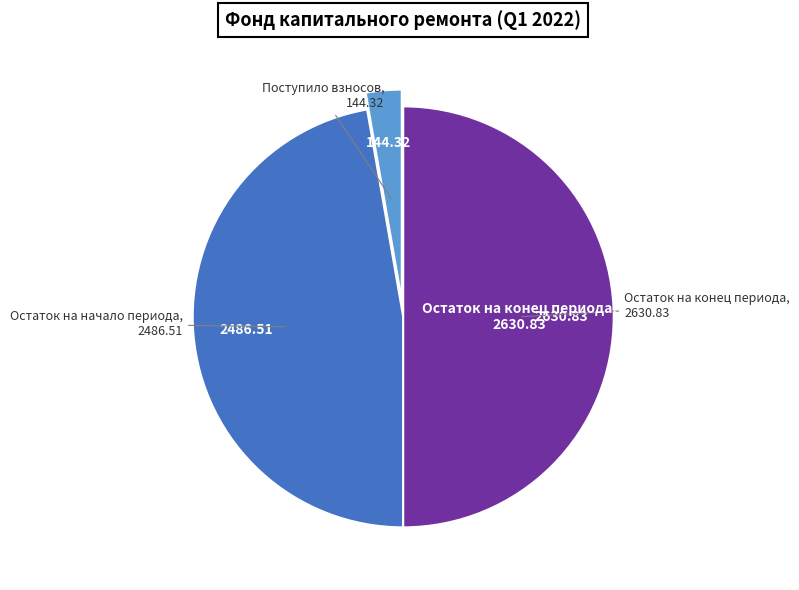

How many slices are in this pie chart?

3